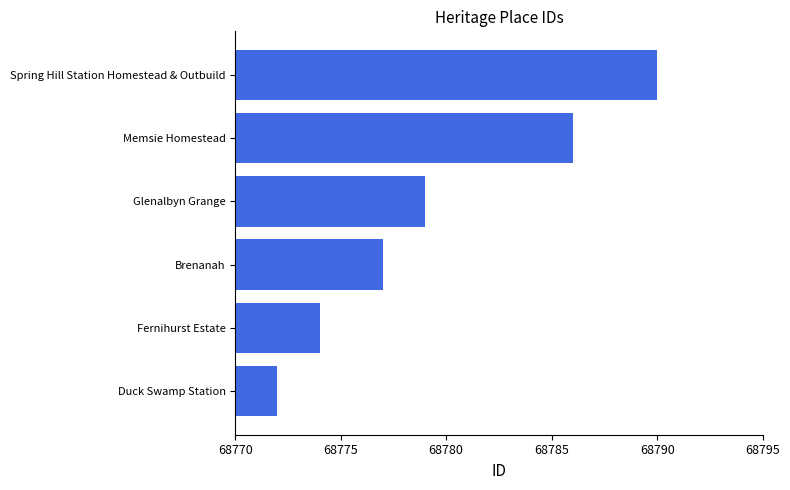

Approximately how many times larger is the value at Brenanah compared to Spring Hill Station Homestead & Outbuild?

1.0